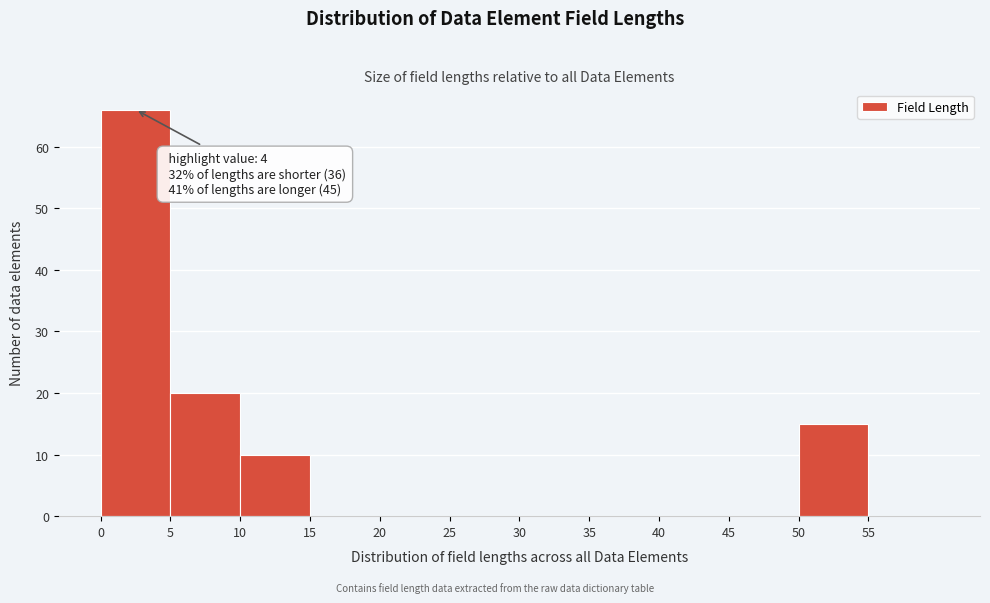

Which range on the x-axis has the tallest bar?

0 to 5